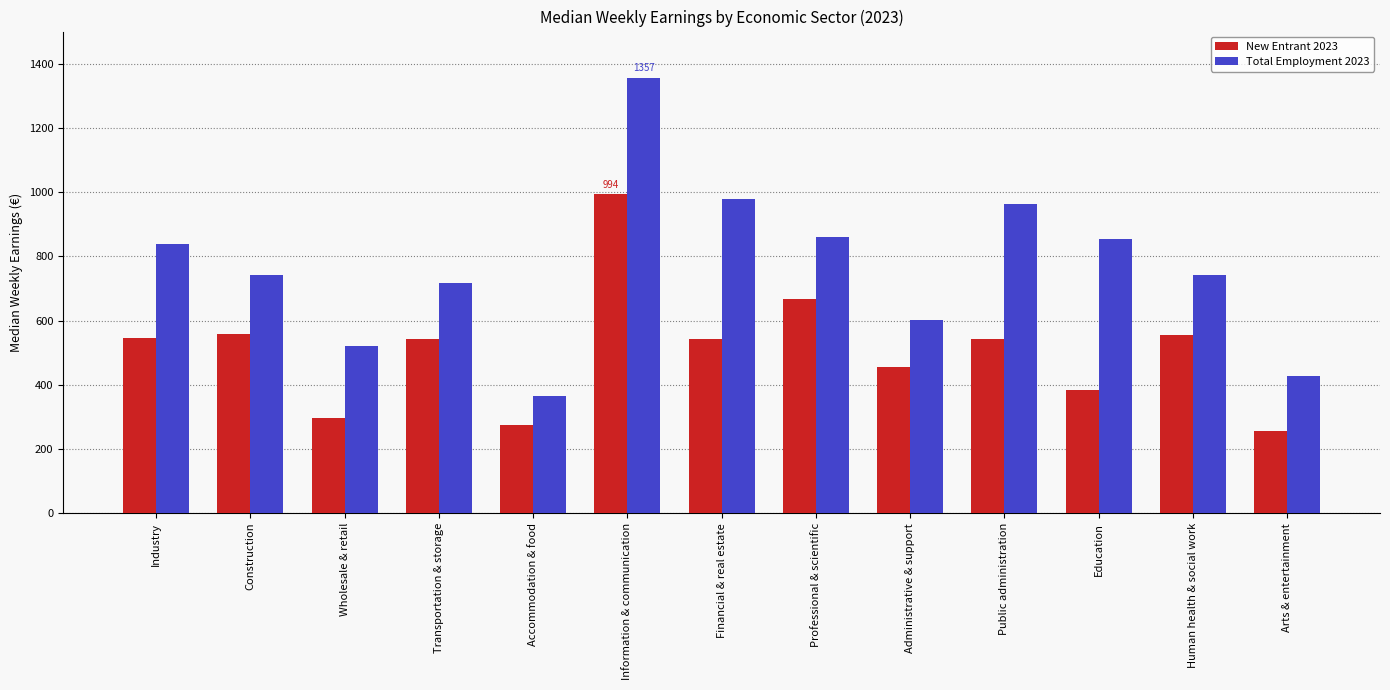

List the series in order of their overall mean, highest first.

Total Employment 2023, New Entrant 2023